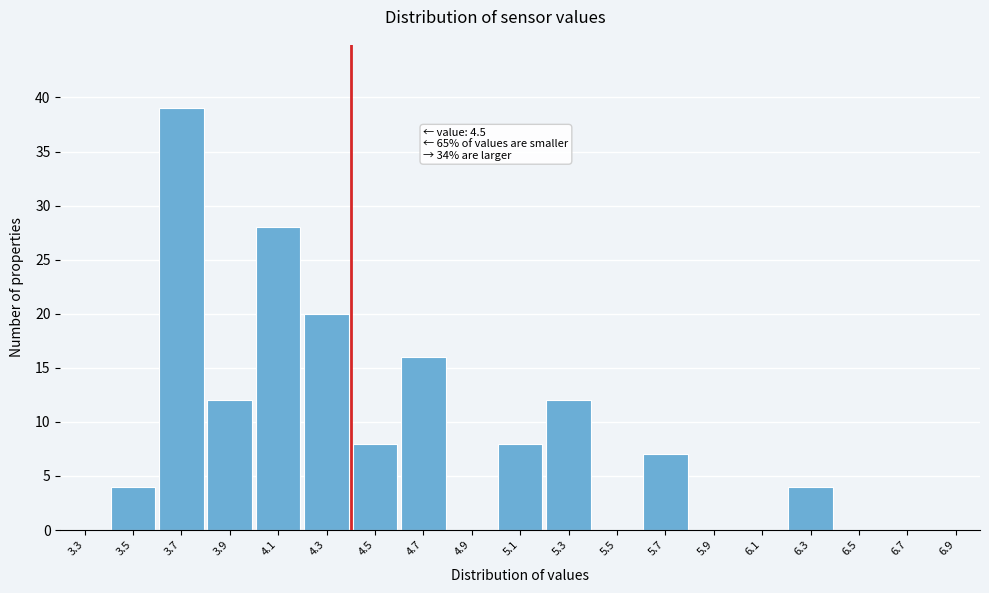

Reading left to right, what are all the values shown in this chart?

3.3=0	3.5=4	3.7=39	3.9=12	4.1=28	4.3=20	4.5=8	4.7=16	4.9=0	5.1=8	5.3=12	5.5=0	5.7=7	5.9=0	6.1=0	6.3=4	6.5=0	6.7=0	6.9=0